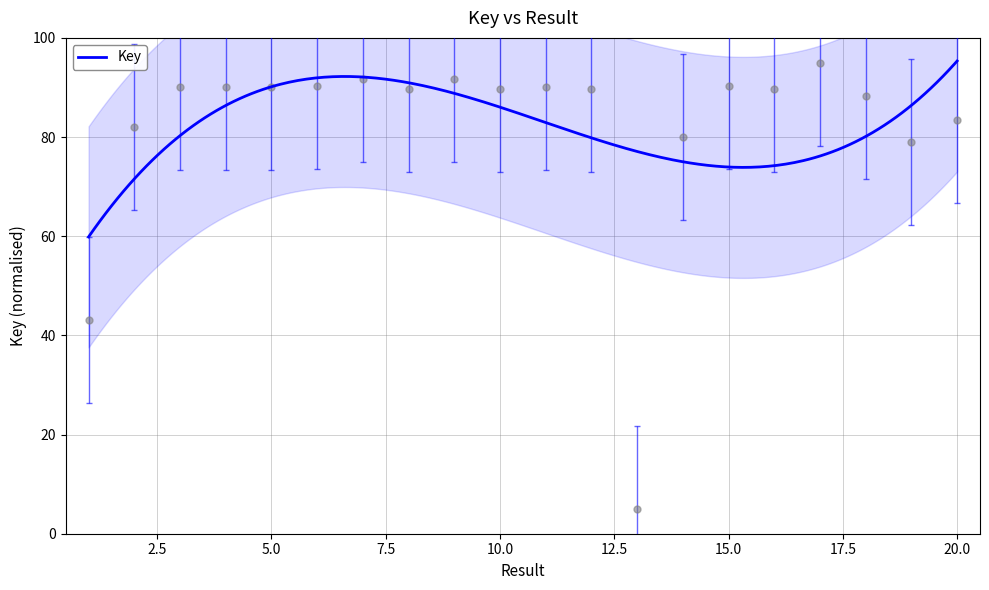

Count the number of data series in this chart.

1